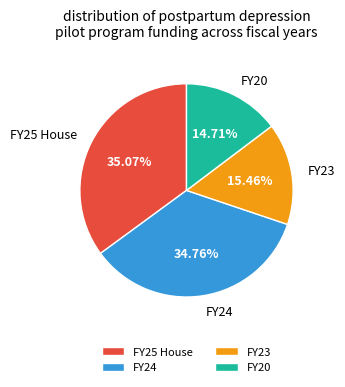

Between FY23 and FY20, which is larger?

FY23